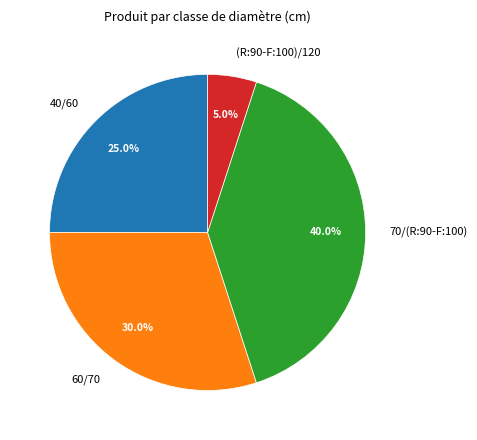

How many segments does this pie chart have?

4